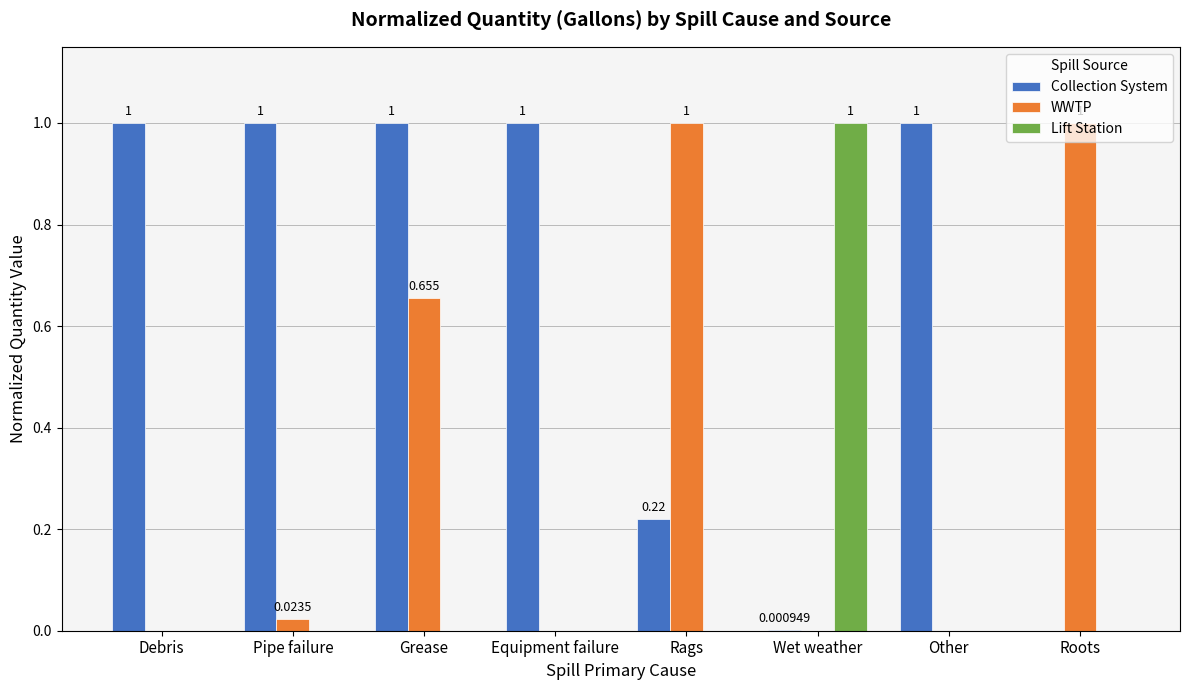

What are all the series names shown in the legend?

Collection System, WWTP, Lift Station